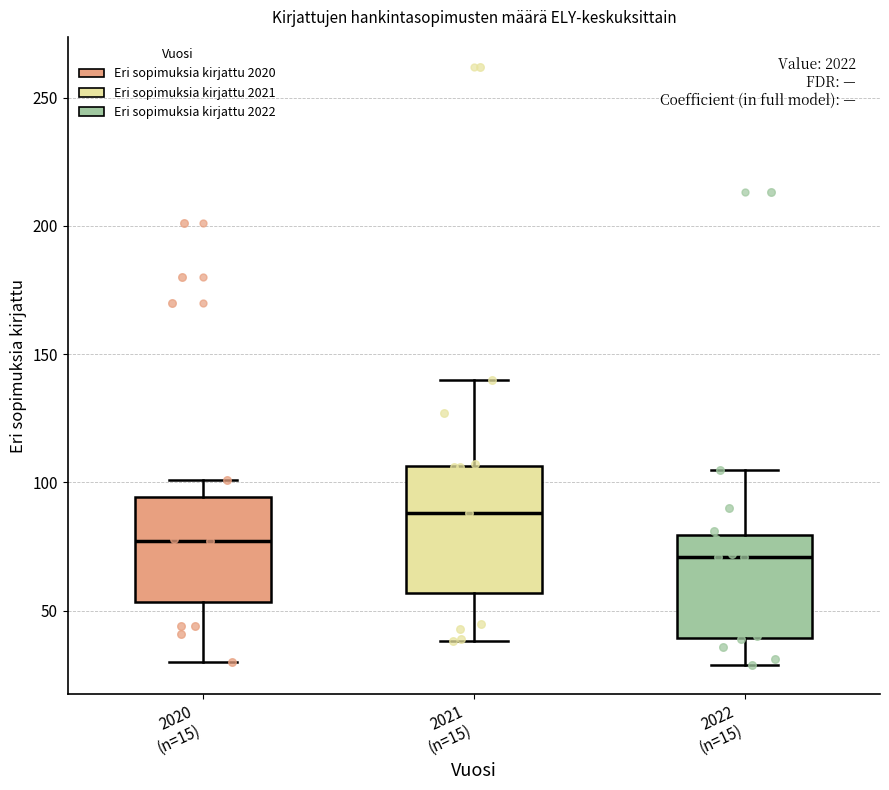

Reading left to right, transcribe this box plot: for each box, give where its median line is, the range the box spans, and where its two whiskers end, as read against the y-axis. The values are not printed on the chart, so give them approximately, as read against the axis.

2020 (n=15): median 75, box 55 to 95, whiskers 30 to 100
2021 (n=15): median 90, box 55 to 105, whiskers 40 to 140
2022 (n=15): median 70, box 40 to 80, whiskers 30 to 105